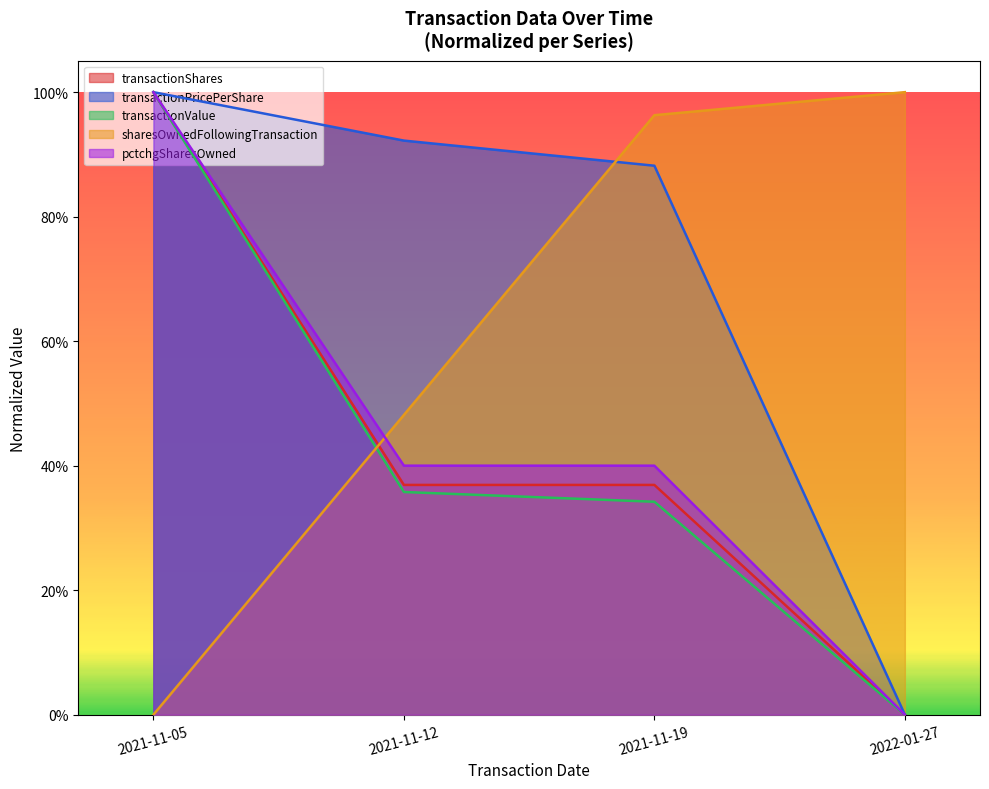

Which has a higher value, 2021-11-19 or 2022-01-27?

2021-11-19